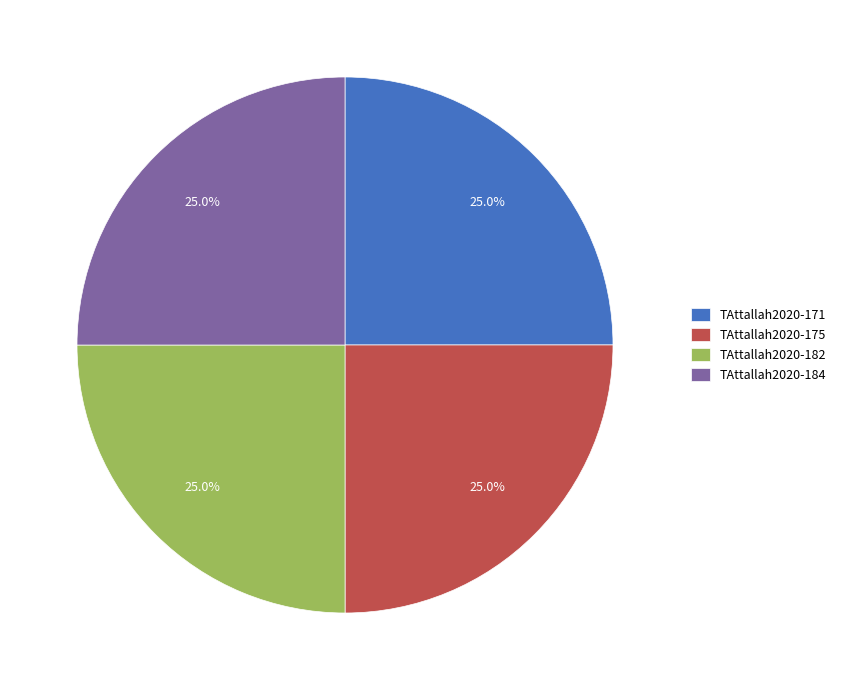

What percentage do TAttallah2020-182 and TAttallah2020-184 together represent?

50.0%